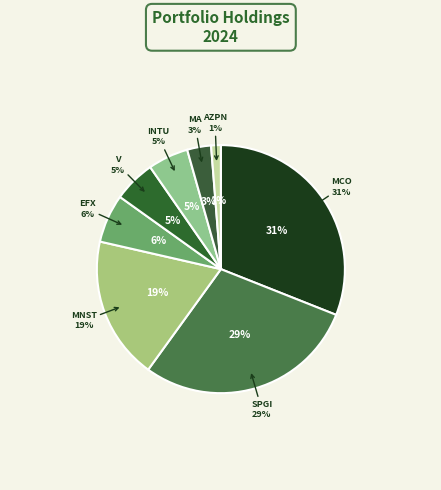

Which category has the smallest portion of the pie?

ASPEN TECHNOLOGY INC